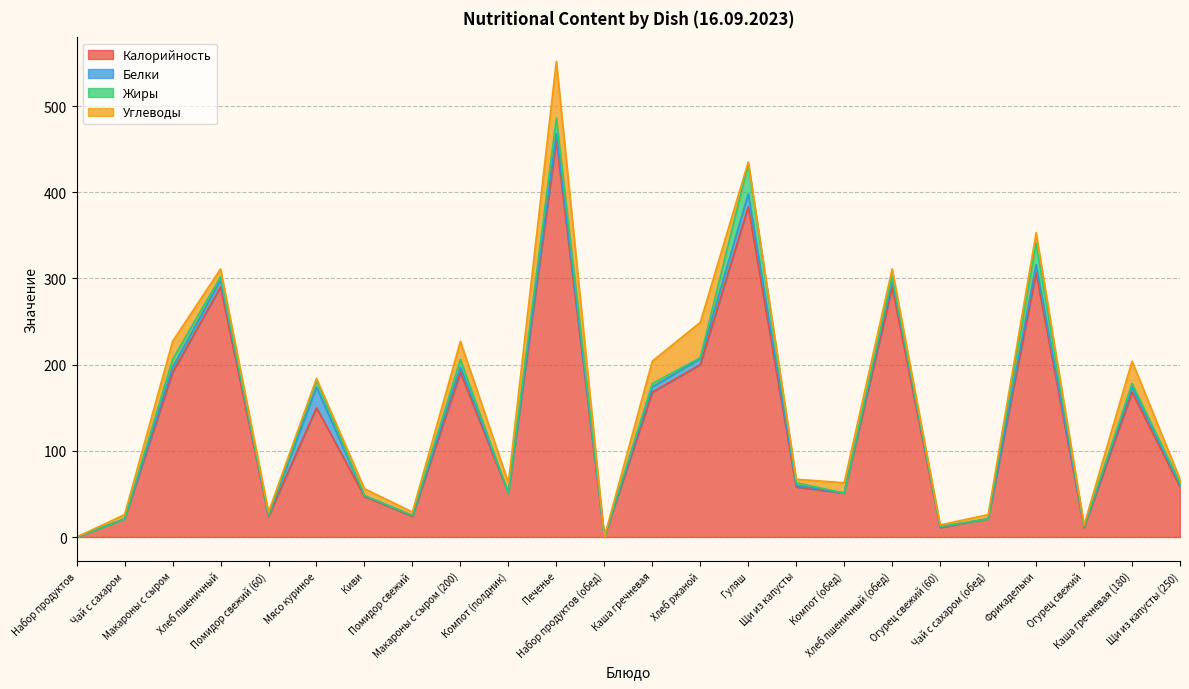

What is the approximate value of Жиры at Макароны с сыром?

9